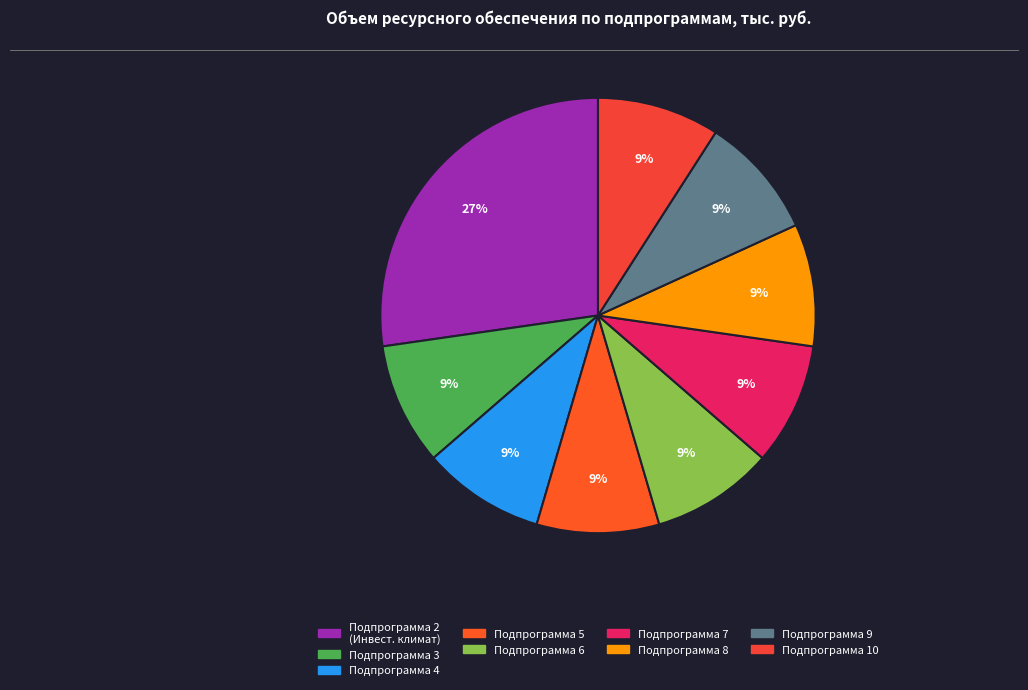

Count the number of slices in the pie.

9